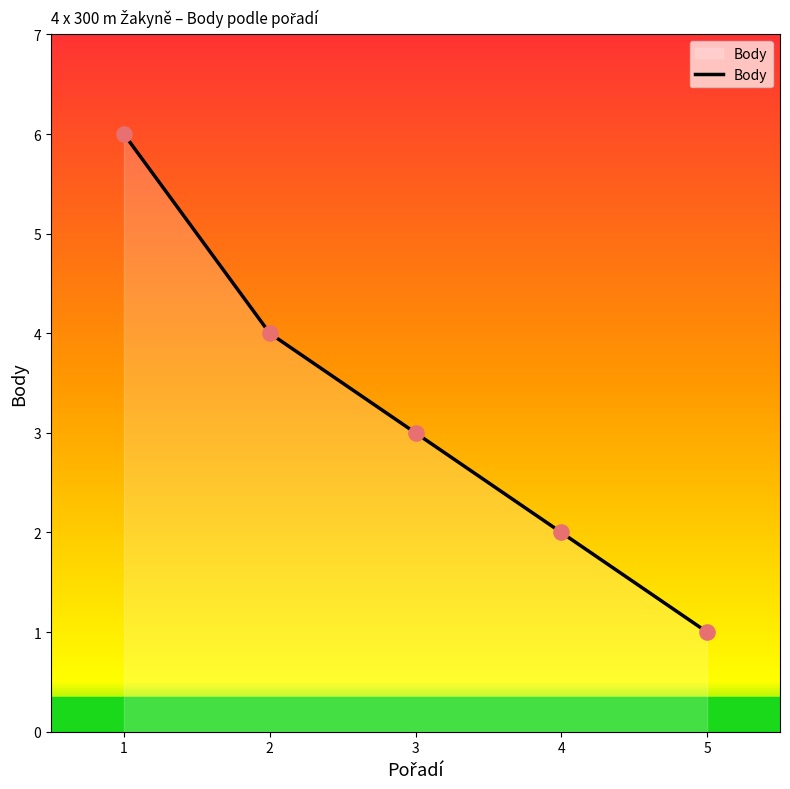

What is the change in value from 2 to 5?

-3